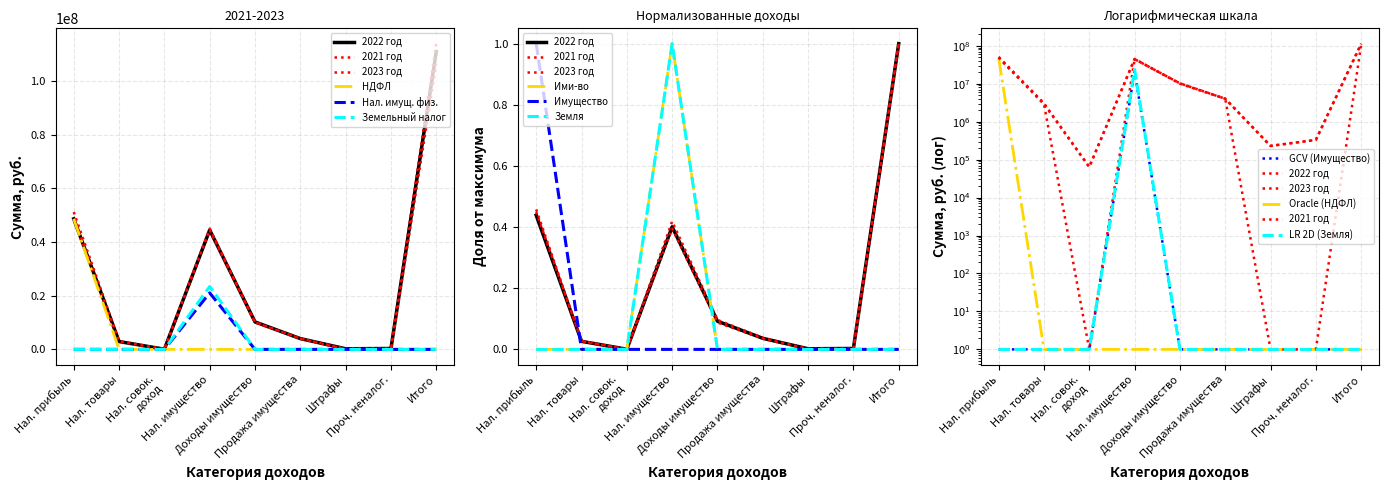

Reading left to right, transcribe all the data shown in this chart.

2022 год Сумма, руб.: 48681000	2921400	64000	44498000	10240000	4025000	230000	331000	110990400
2021 год Сумма, руб.: 48681000	2921400	0	44498000	10240000	4025000	0	0	106340400
2023 год Сумма, руб.: 51212000	3065920	64000	45046000	10020000	4025000	230000	331000	113993920
Налог на доходы физических лиц: 48681000	0	0	0	0	0	0	0	0
Налог на имущество физических лиц: 0	0	0	21066000	0	0	0	0	0
Земельный налог: 1	1	1	23432000	1	1	1	1	1